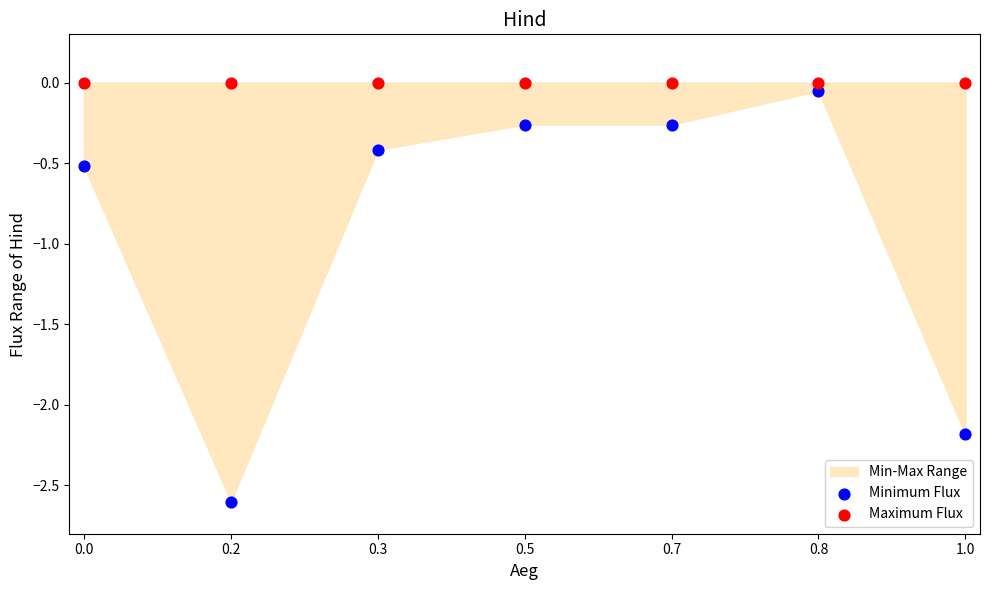

In the Minimum Flux series, what Y value is closest to -1?

-0.5